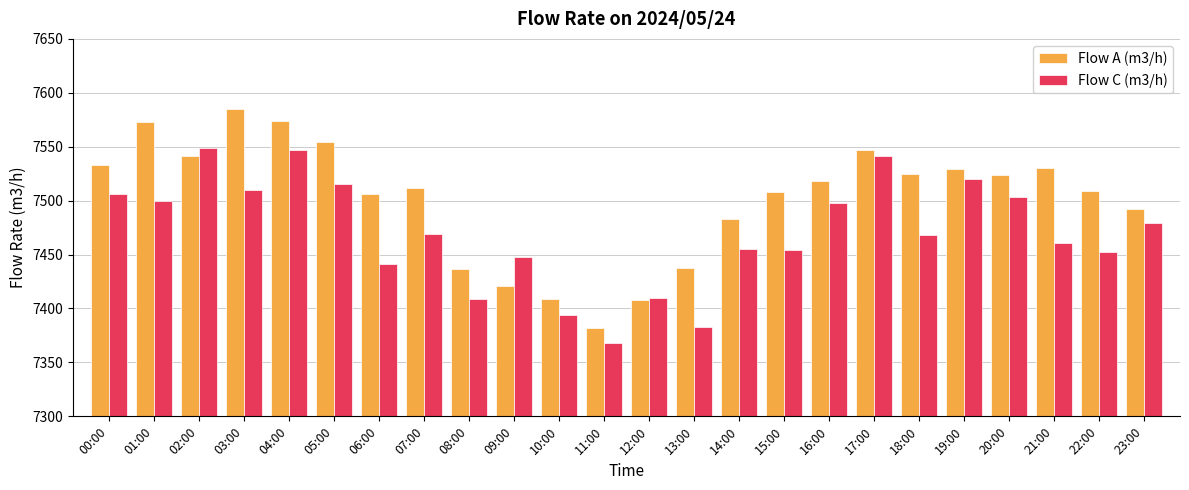

Read the Flow C (m3/h) value at 20:00, to the nearest 50.

7500